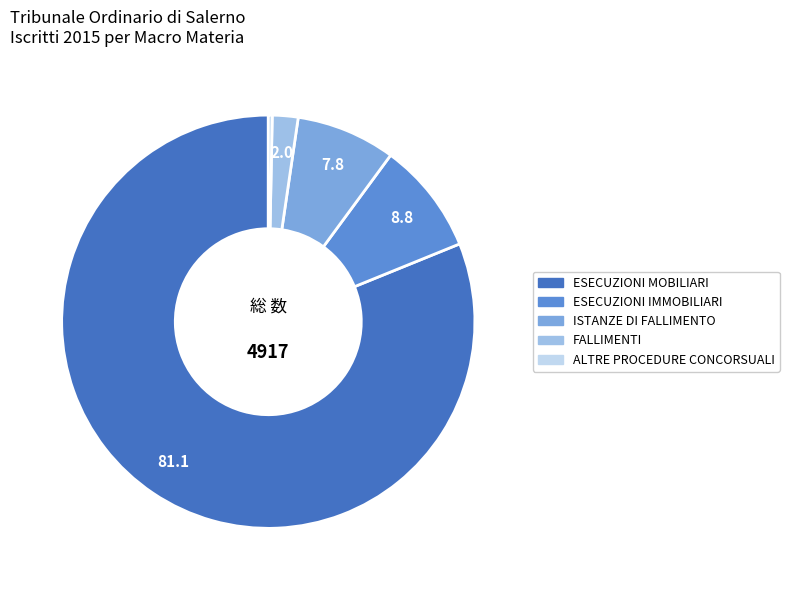

Do ESECUZIONI MOBILIARI and ISTANZE DI FALLIMENTO together represent more than half of the pie?

Yes